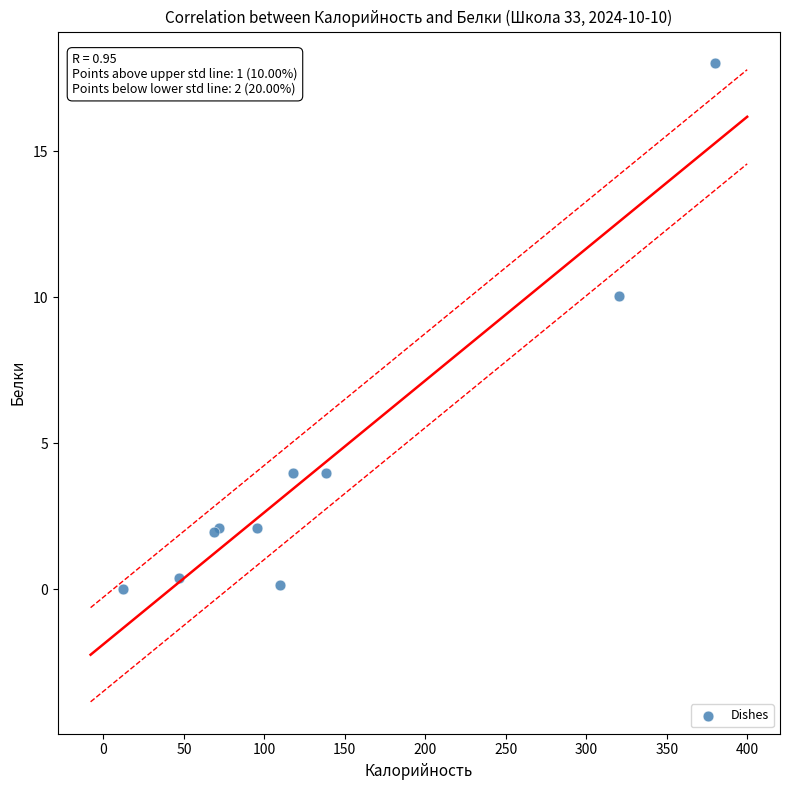

What Y value in the scatter plot is closest to 9?

10.0